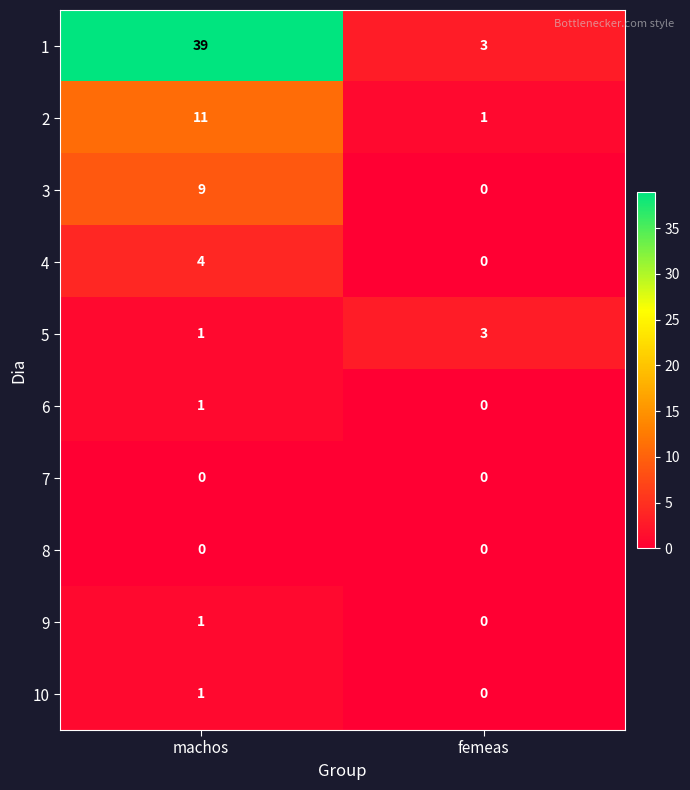

At which category is the sum across all series the highest?

machos